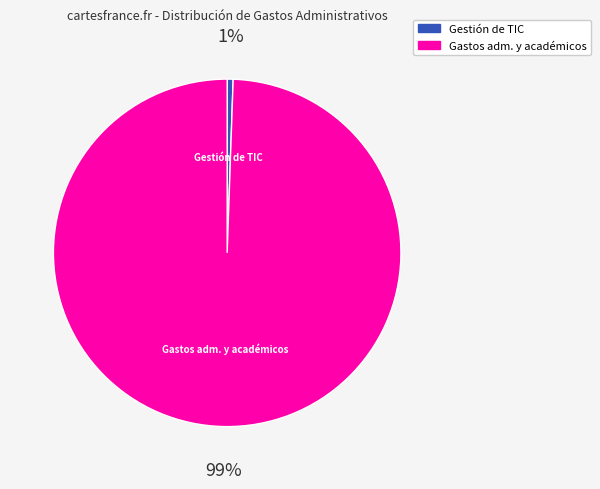

Does any single category account for the majority?

Yes